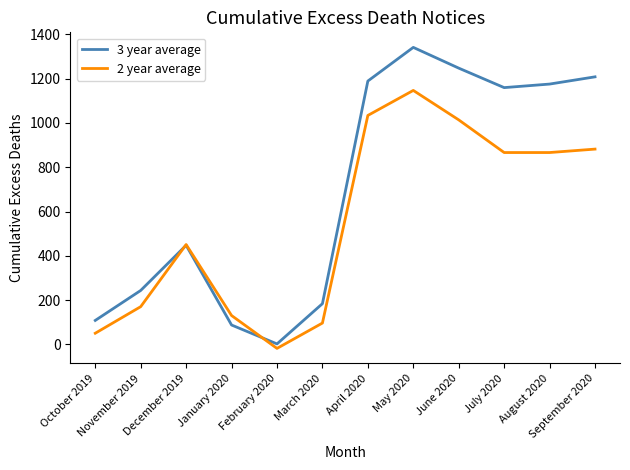

What is the highest value of the 3 year average series?

1341.3